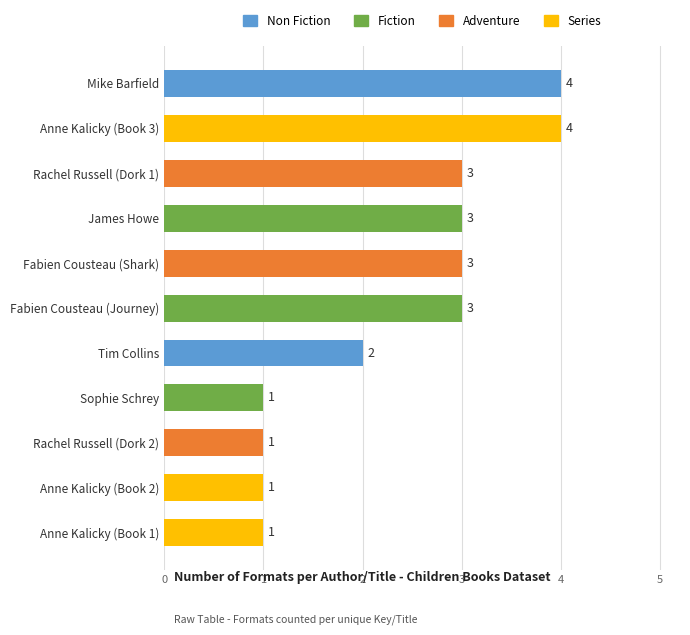

Reading top to bottom, transcribe all the data shown in this chart.

4	4	3	3	3	3	2	1	1	1	1